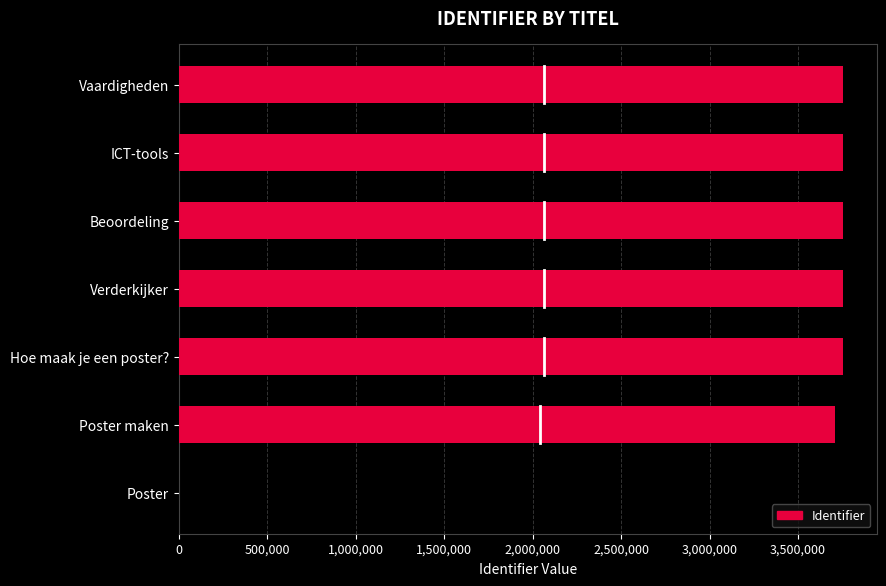

Approximately how many times larger is the value at Vaardigheden compared to ICT-tools?

1.0